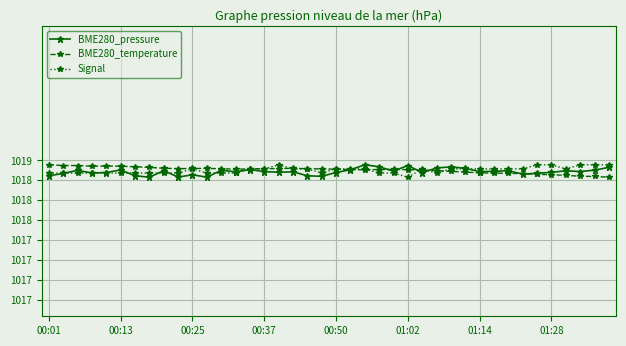

Does the chart have visible grid lines?

Yes